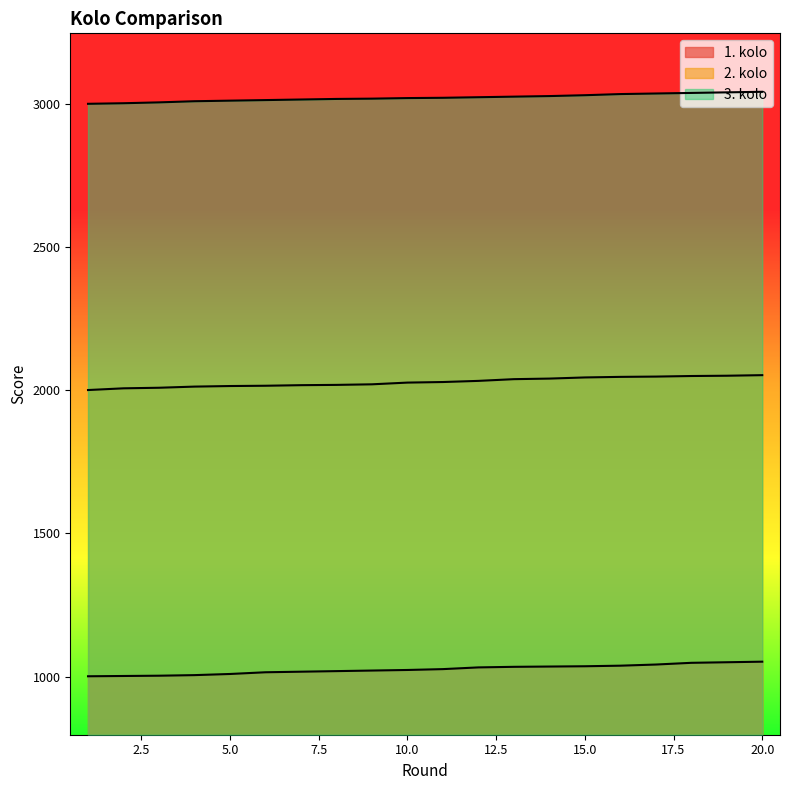

How many lines are shown in the chart?

3